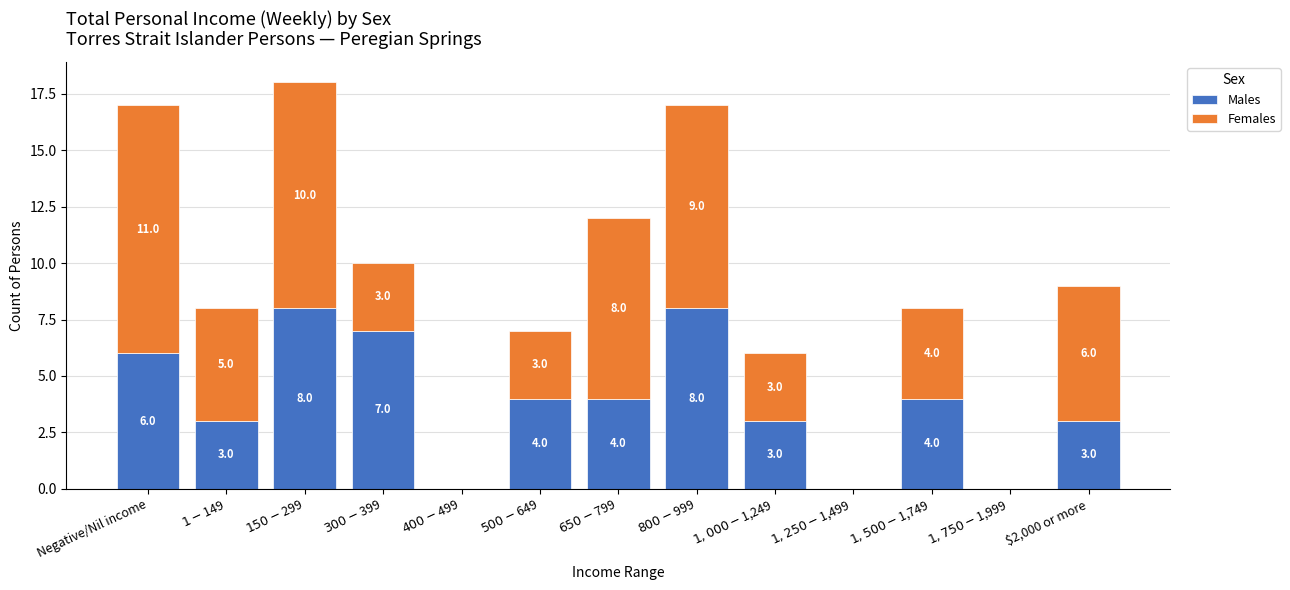

What is the sum of all Males values?

50